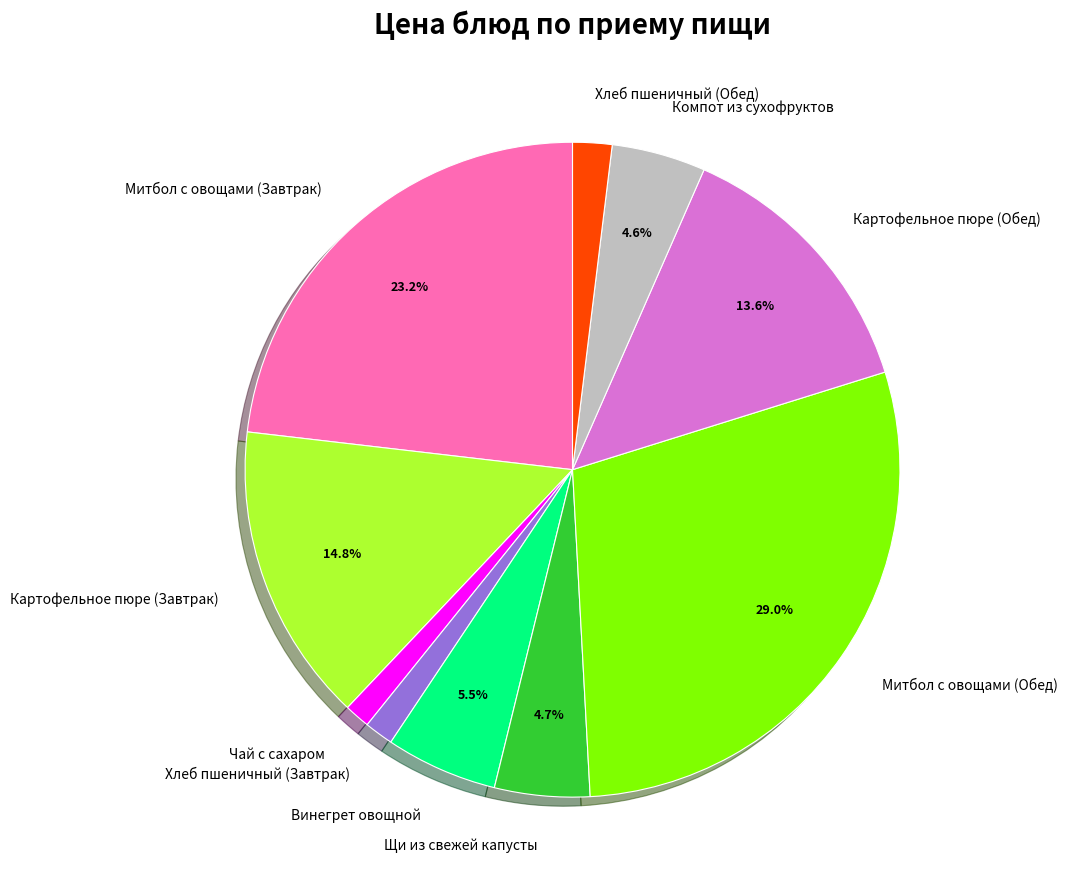

Does Чай с сахаром account for over 50% of the chart?

No